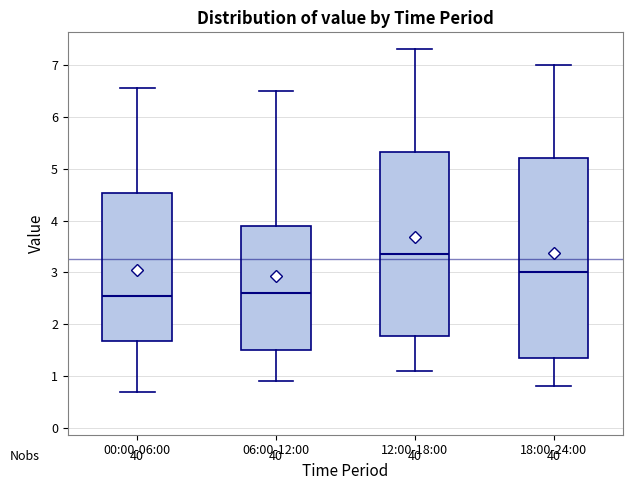

Reading left to right, read every box against the y-axis: the position of its median line, the range the box covers, and the ends of its whiskers. The values are not printed on the chart, so give them approximately, as read against the axis.

00:00-06:00: median 2.6, box 1.7 to 4.5, whiskers 0.7 to 6.6
06:00-12:00: median 2.6, box 1.5 to 3.9, whiskers 0.9 to 6.5
12:00-18:00: median 3.4, box 1.8 to 5.3, whiskers 1.1 to 7.3
18:00-24:00: median 3.0, box 1.4 to 5.2, whiskers 0.8 to 7.0